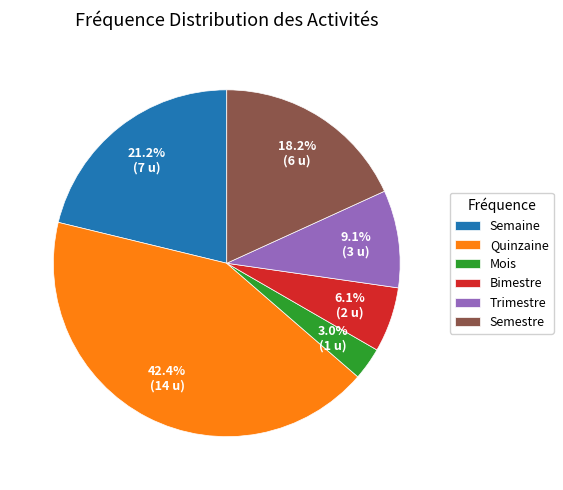

Does Trimestre represent more than half of the total?

No